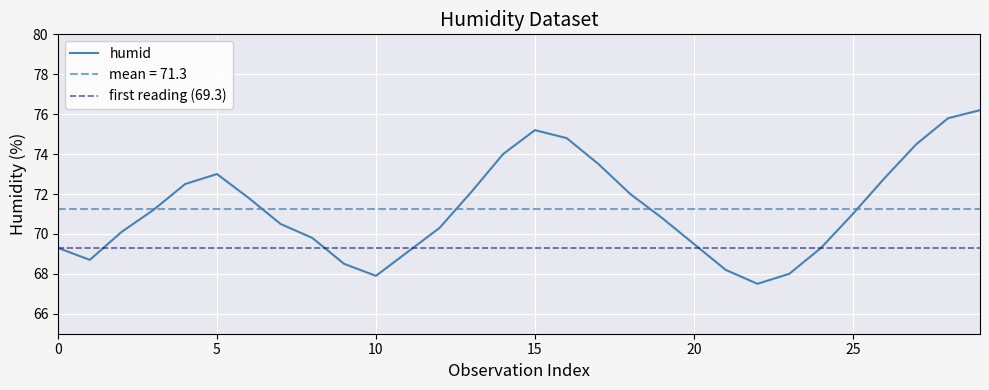

What is the difference between the second highest and minimum values?

8.3